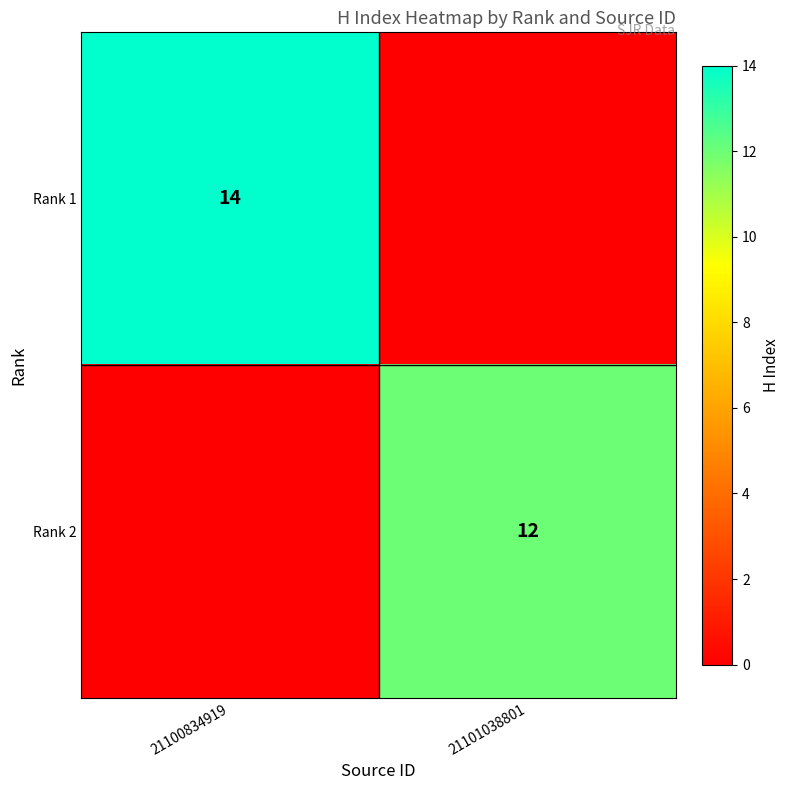

Which category has the highest value across all series?

21100834919